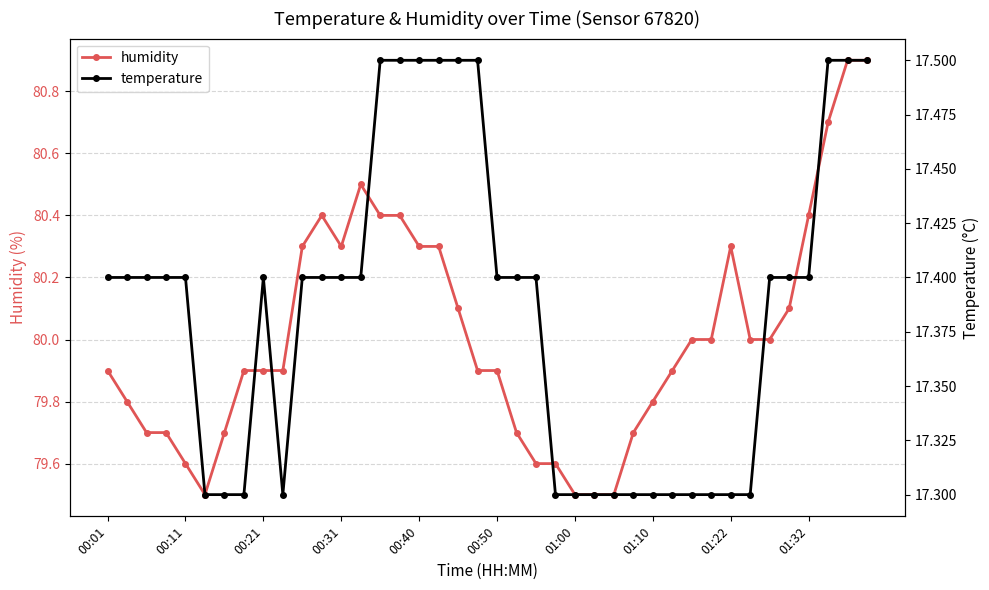

True or false: humidity has a value of 141.3 at 00:31.

False